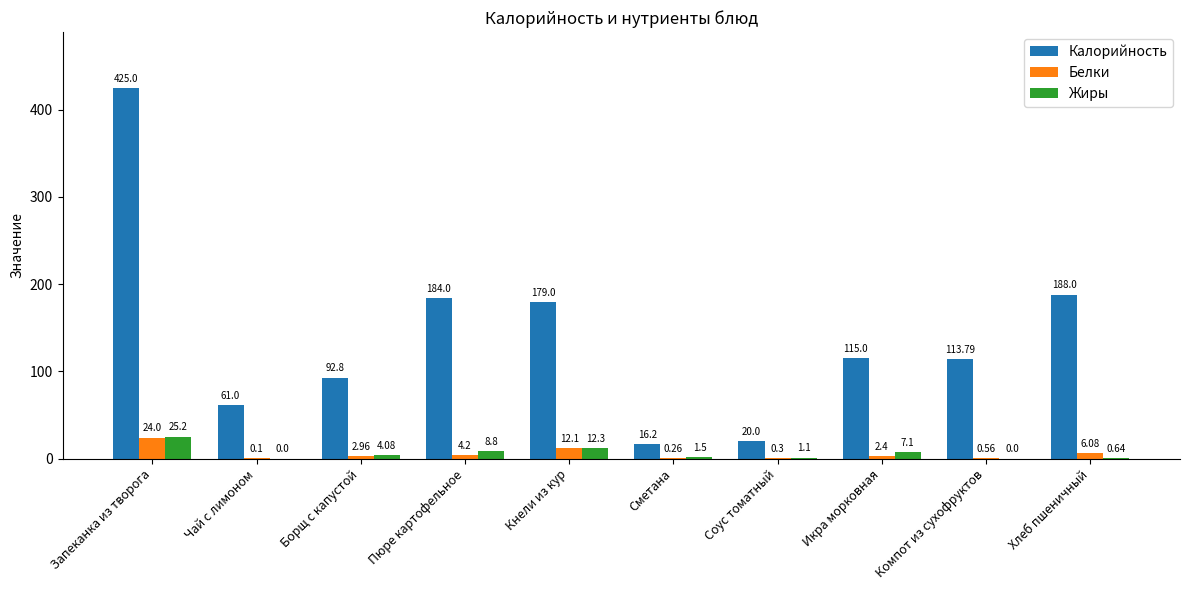

Which series has the largest total across all categories?

Калорийность